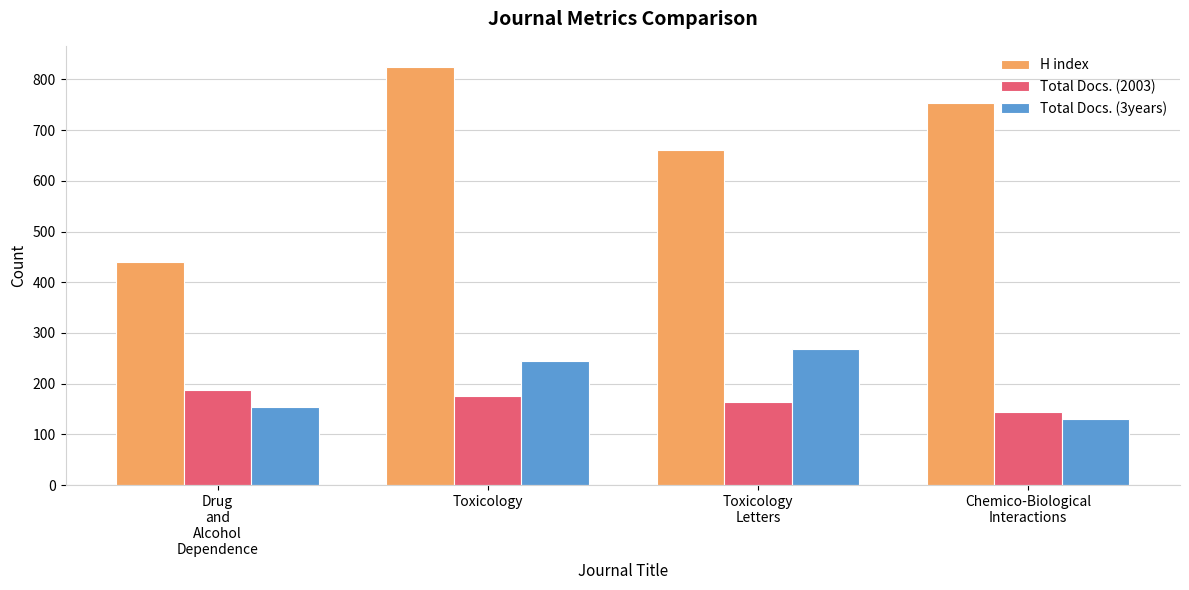

What is the difference between the second highest and minimum values in the Total Docs. (2003) series?

32